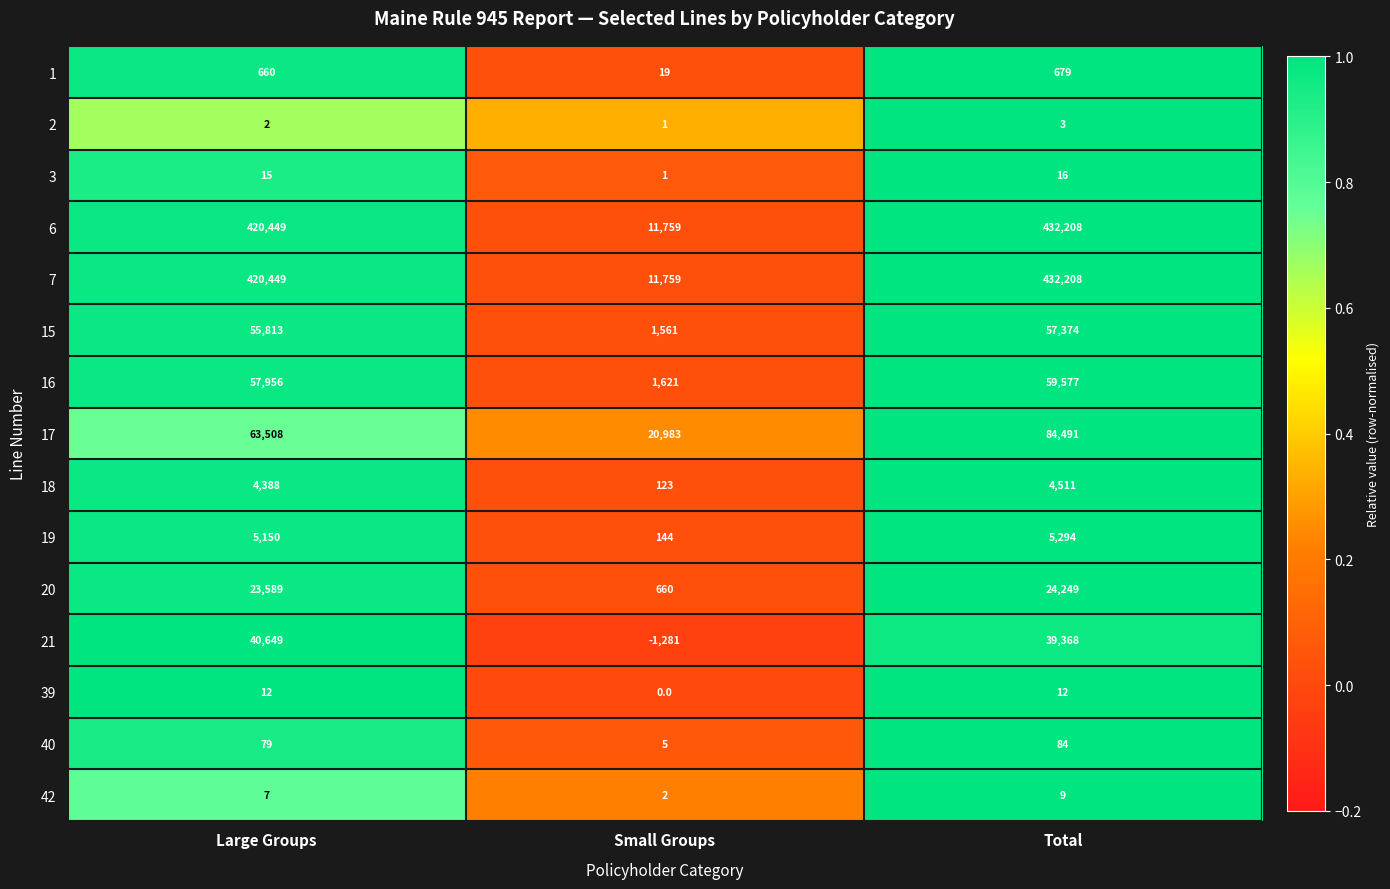

What value does the 40 series have at Total, to the nearest 10?

80